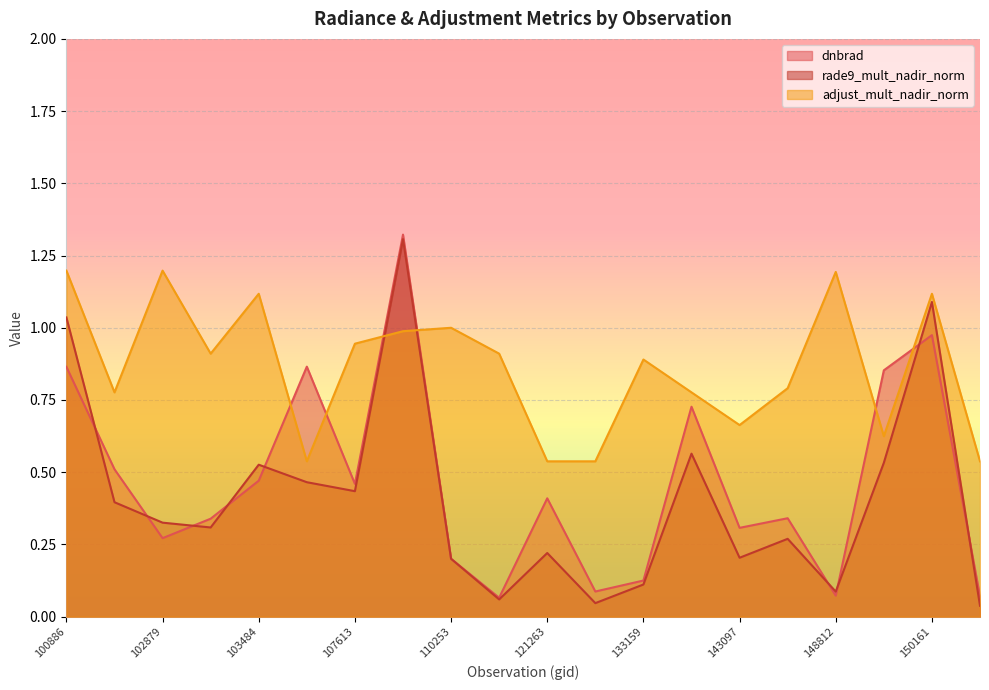

Reading right to left, what are all the values shown in this chart?

dnbrad: 150728=0.1	150161=1.0	149602=0.9	148812=0.1	144085=0.3	143097=0.3	133533=0.7	133159=0.1	132259=0.1	121263=0.4	115234=0.1	110253=0.2	110078=1.3	107613=0.5	103846=0.9	103484=0.5	103364=0.3	102879=0.3	102759=0.5	100886=0.9
rade9_mult_nadir_norm: 150728=0.0	150161=1.1	149602=0.5	148812=0.1	144085=0.3	143097=0.2	133533=0.6	133159=0.1	132259=0.0	121263=0.2	115234=0.1	110253=0.2	110078=1.3	107613=0.4	103846=0.5	103484=0.5	103364=0.3	102879=0.3	102759=0.4	100886=1.0
adjust_mult_nadir_norm: 150728=0.5	150161=1.1	149602=0.6	148812=1.2	144085=0.8	143097=0.7	133533=0.8	133159=0.9	132259=0.5	121263=0.5	115234=0.9	110253=1.0	110078=1.0	107613=0.9	103846=0.5	103484=1.1	103364=0.9	102879=1.2	102759=0.8	100886=1.2